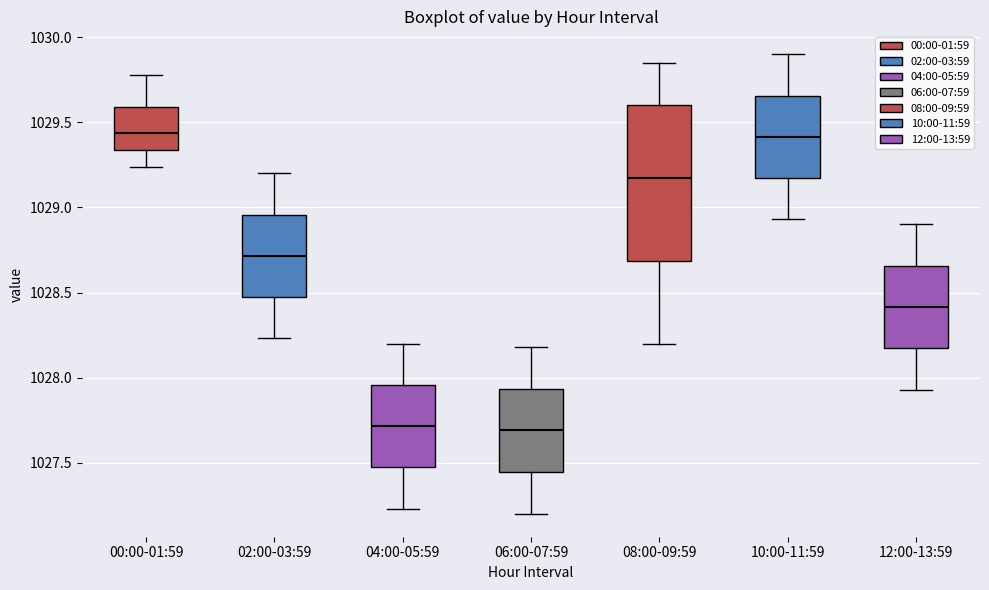

Comparing the boxes themselves (not the whiskers), which one is the tallest?

08:00-09:59